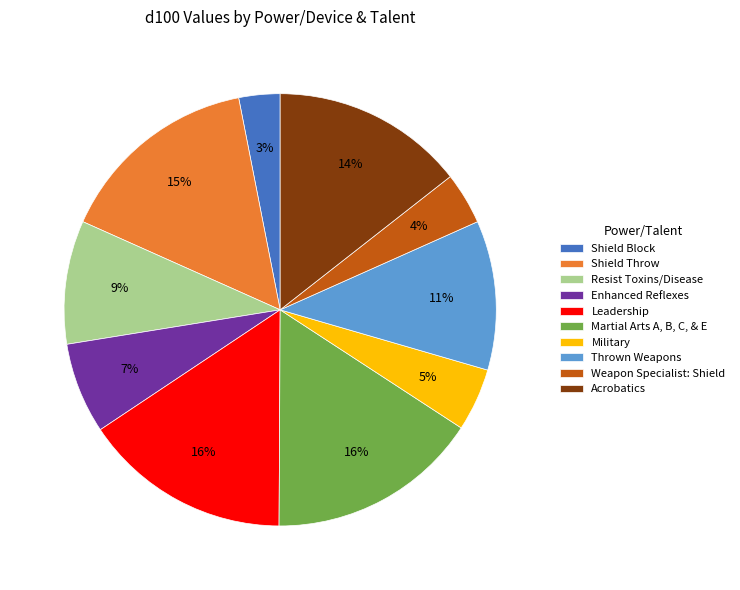

To the nearest percent, what is the average slice percentage?

10%